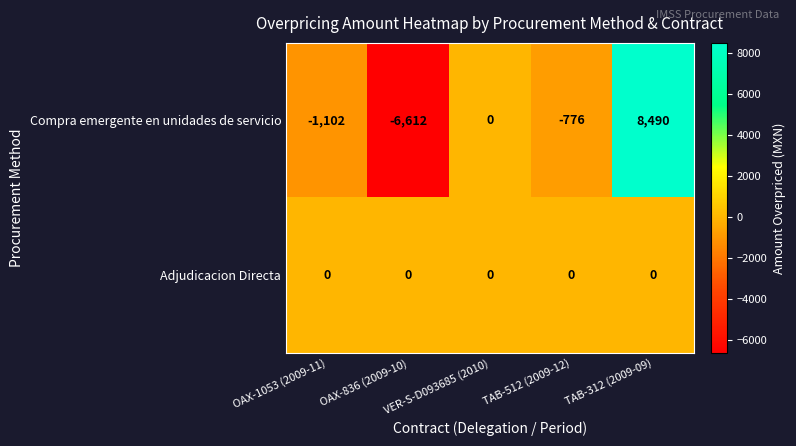

What is the maximum value shown in the chart?

8490